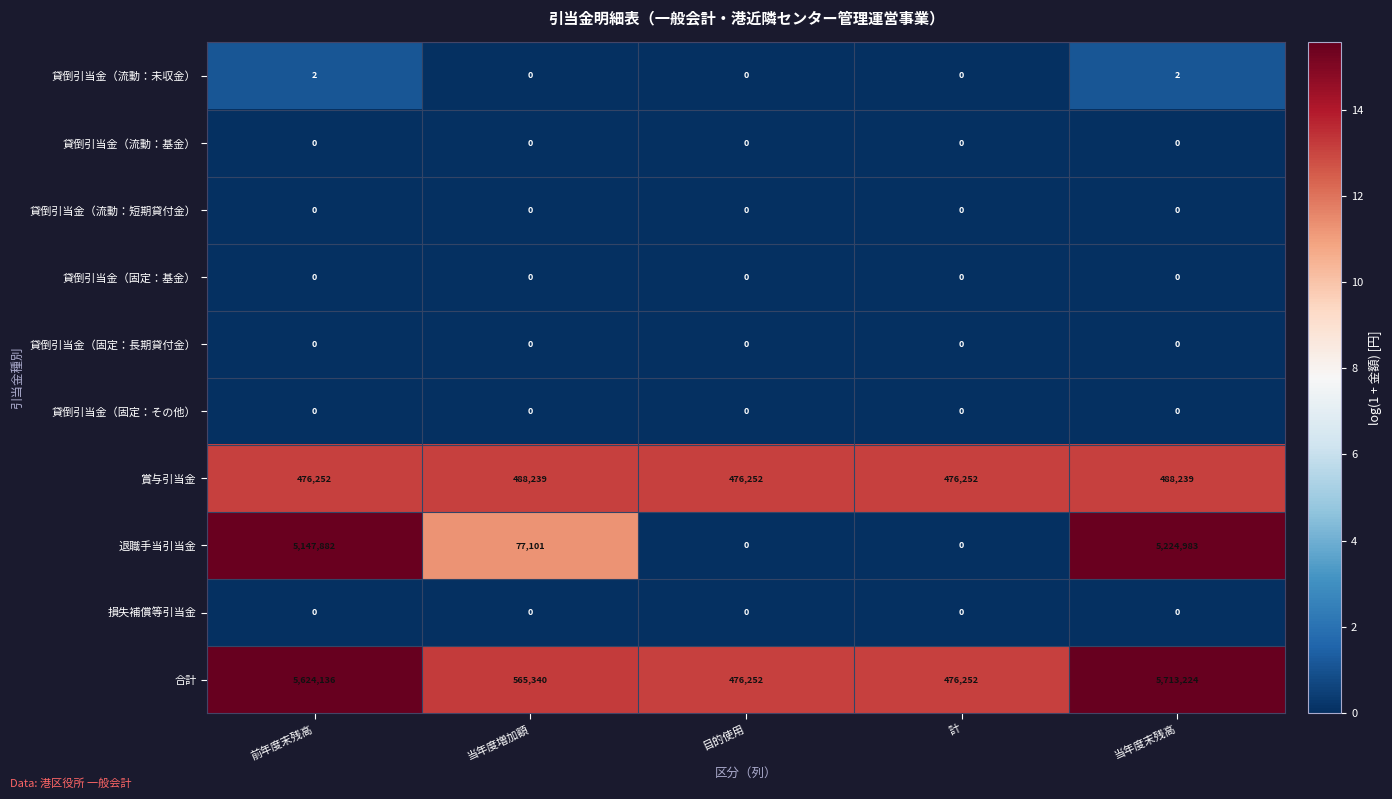

The value of 貸倒引当金（固定：基金） at 計 is 0. True or false?

True